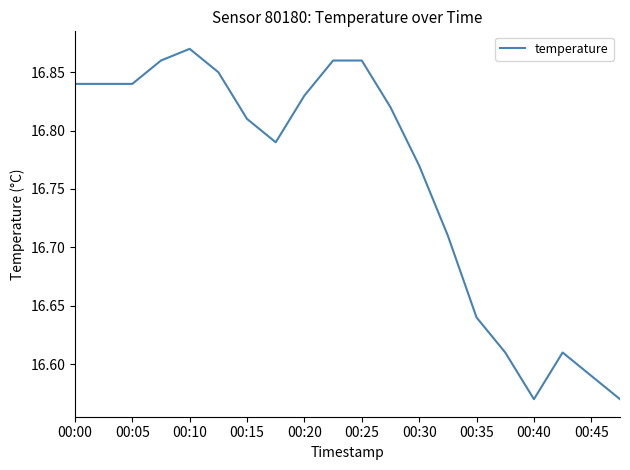

What is the difference between the maximum and minimum values?

0.3